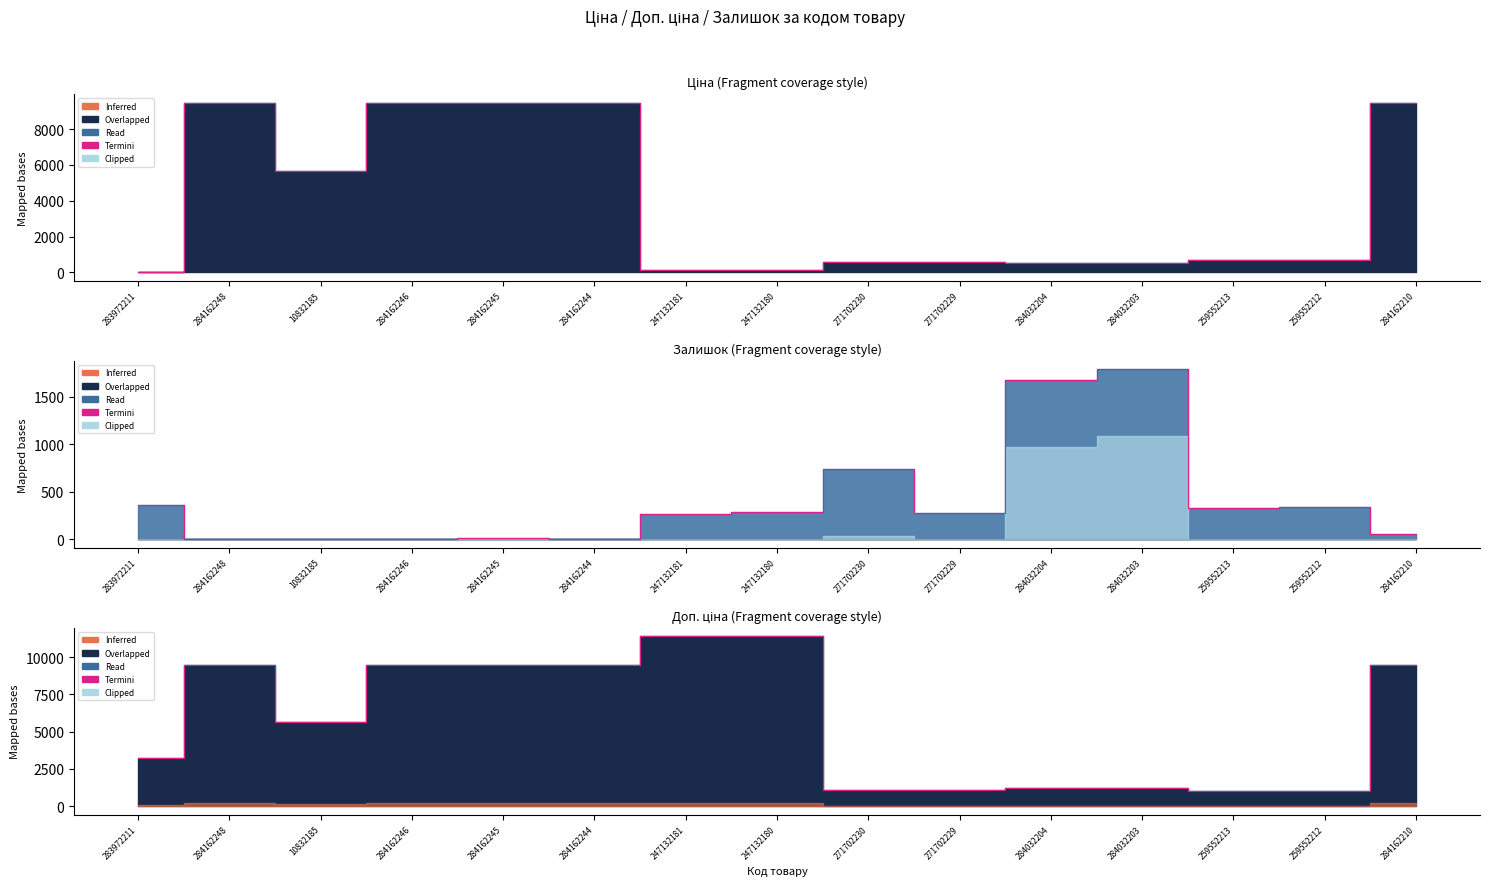

True or false: there are more than 2 points higher than both neighbors.

False